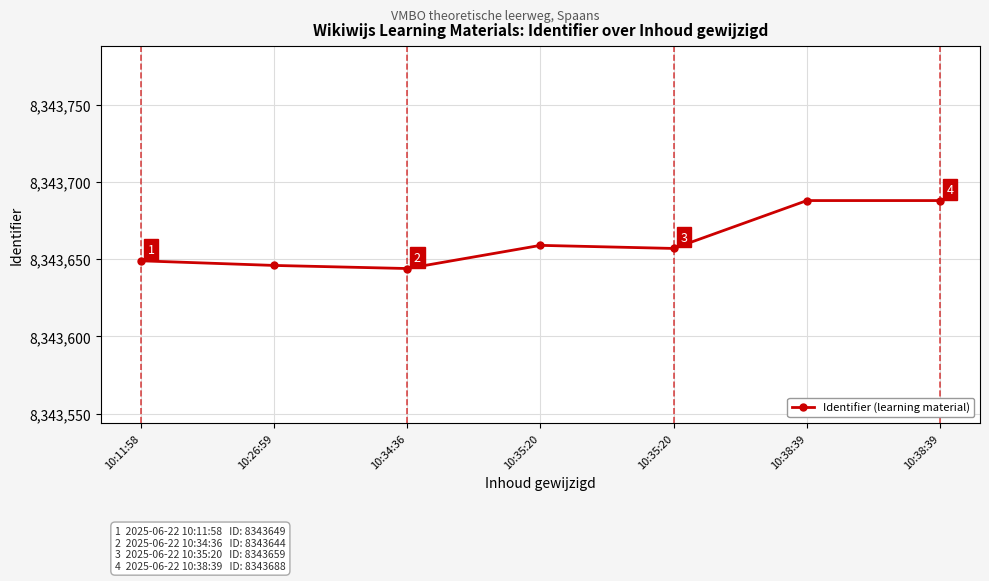

What is the approximate value at 10:34:36, to the nearest 10?

8343640